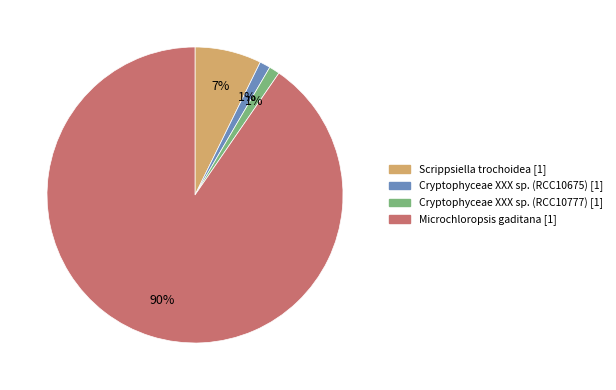

To the nearest percent, what is the average slice percentage?

25%